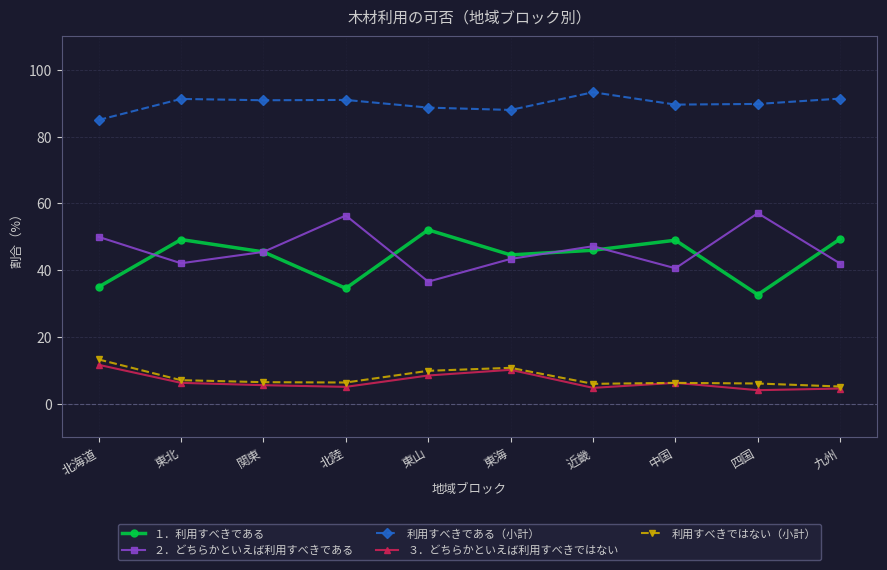

In 利用すべきである（小計）, how many points are lower than both neighbors (excluding endpoints)?

3